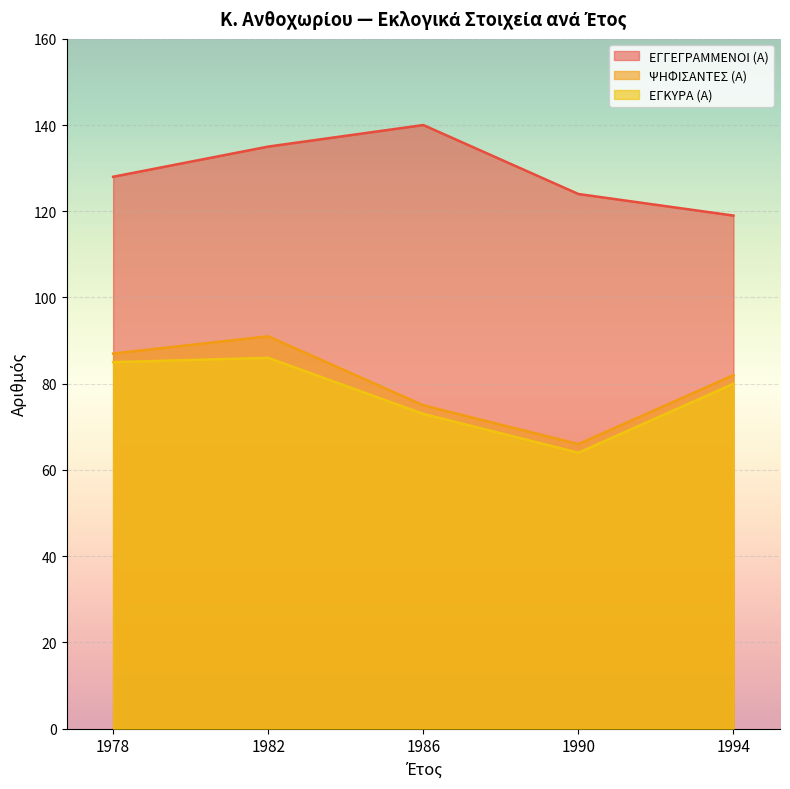

Reading right to left, what are all the values shown in this chart?

ΕΓΓΕΓΡΑΜΜΕΝΟΙ (Α): 119	124	140	135	128
ΨΗΦΙΣΑΝΤΕΣ (Α): 82	66	75	91	87
ΕΓΚΥΡΑ (Α): 80	64	73	86	85